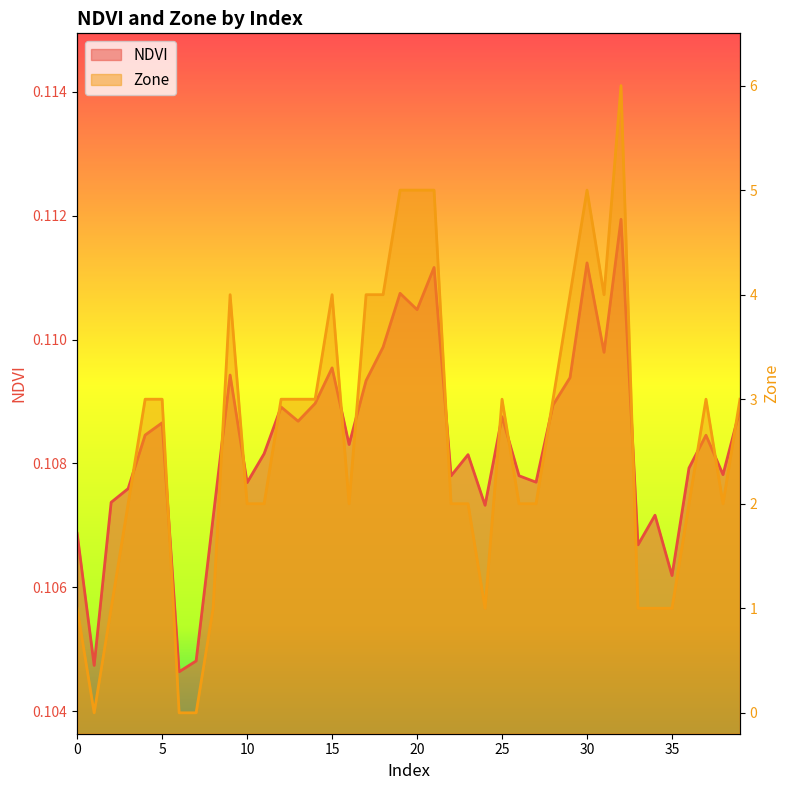

Rank the series by their average value, from highest to lowest.

Zone, NDVI